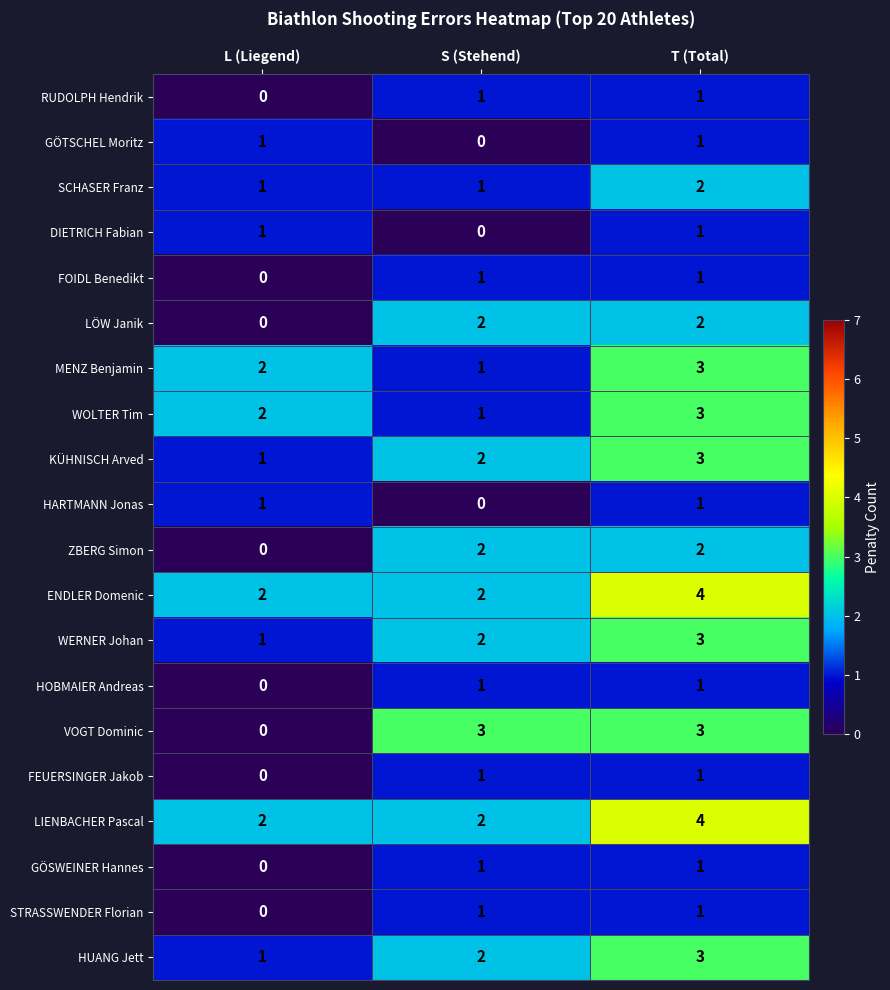

Is it true that ZBERG Simon equals 1 at L (Liegend)?

False